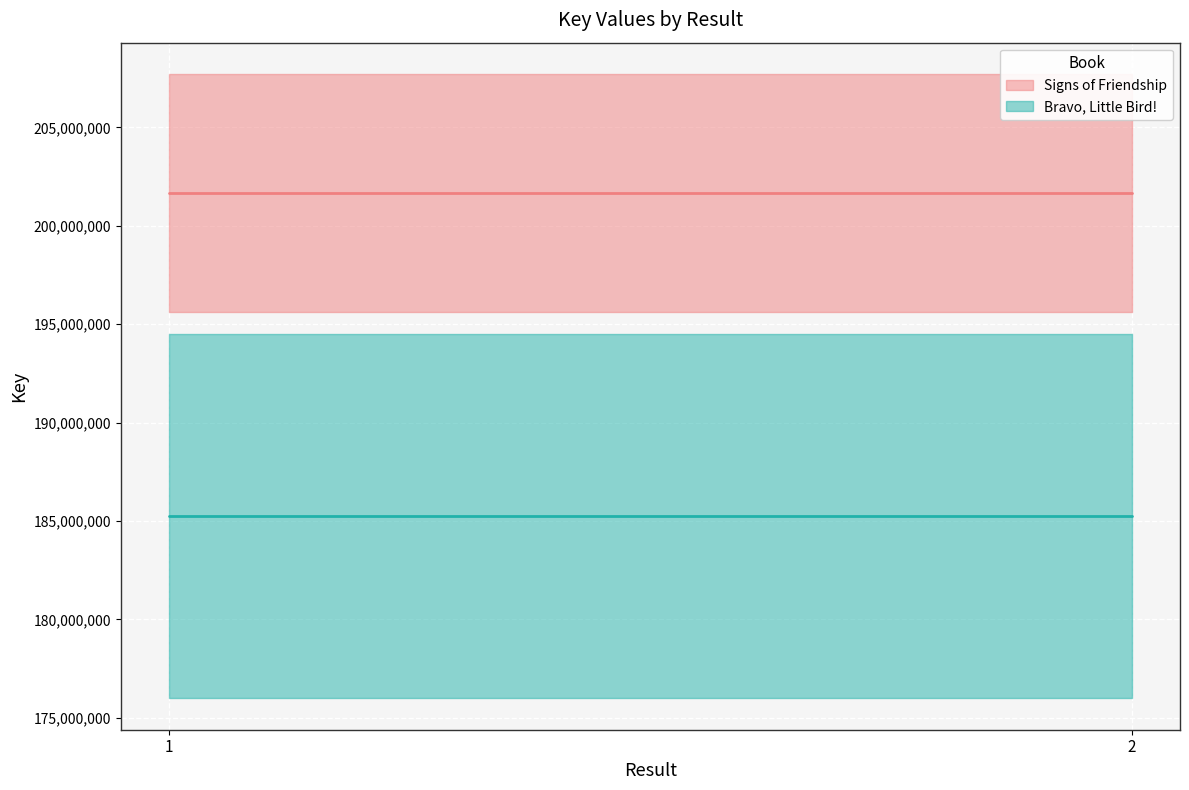

At 2, list the series in order from smallest to largest.

Bravo, Little Bird!, Signs of Friendship